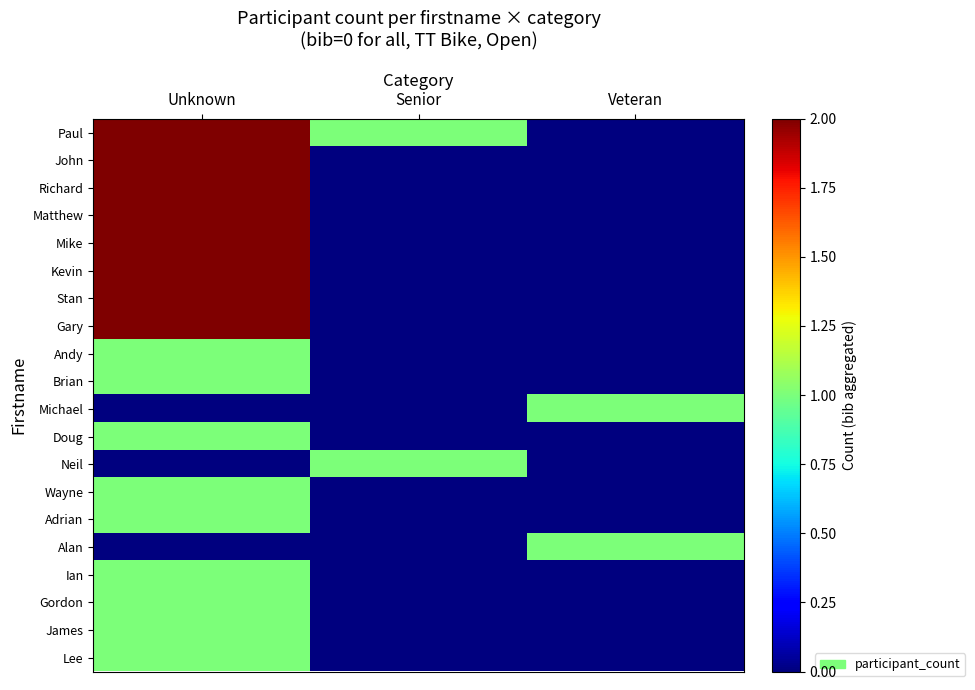

What is the difference between the highest and lowest values at Unknown?

2